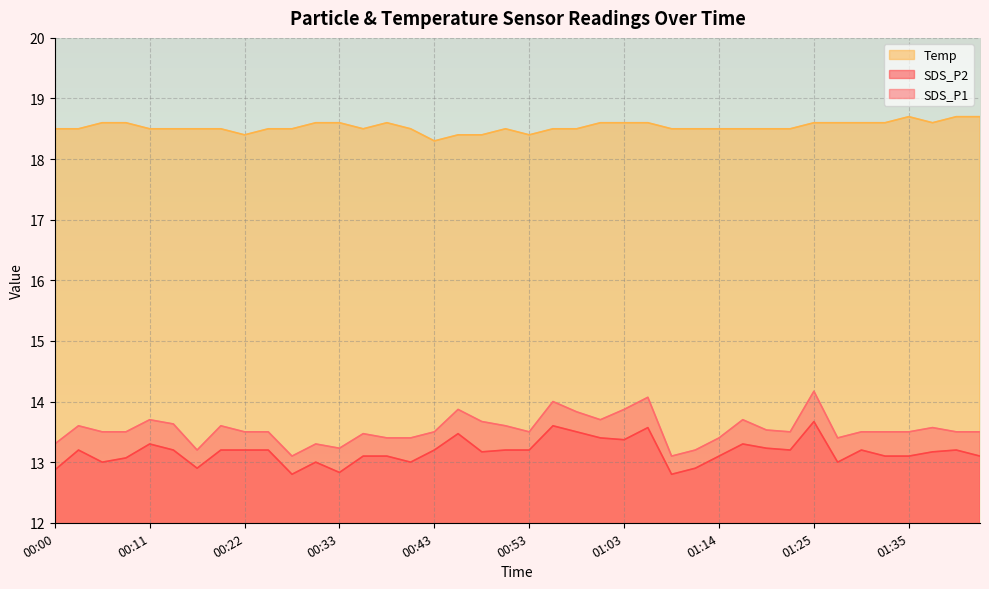

The value of SDS_P1 at 00:19 is 13.6. True or false?

True